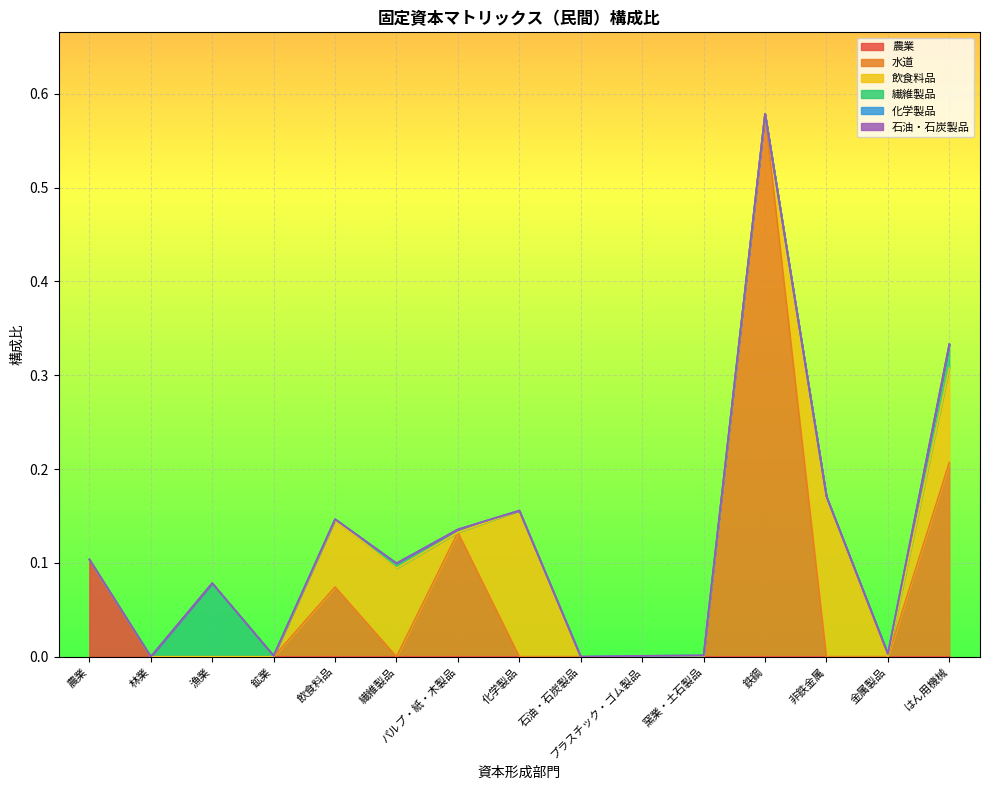

What is the greatest value displayed?

0.6